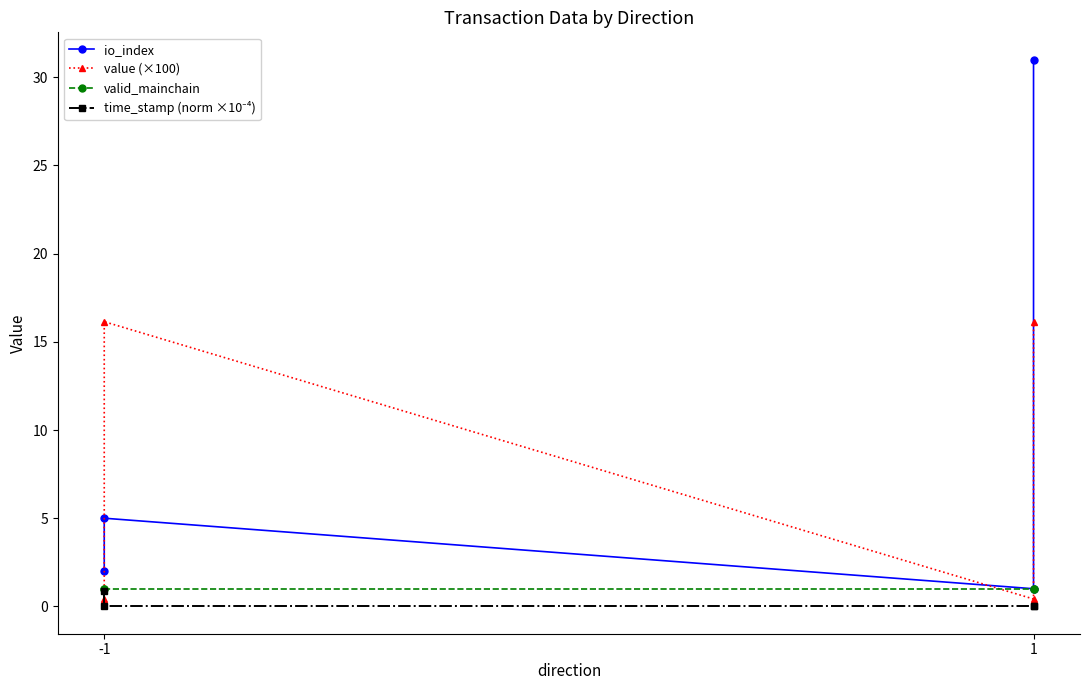

True or false: time_stamp (norm ×10⁻⁴) has more than 1 interior local peaks.

False